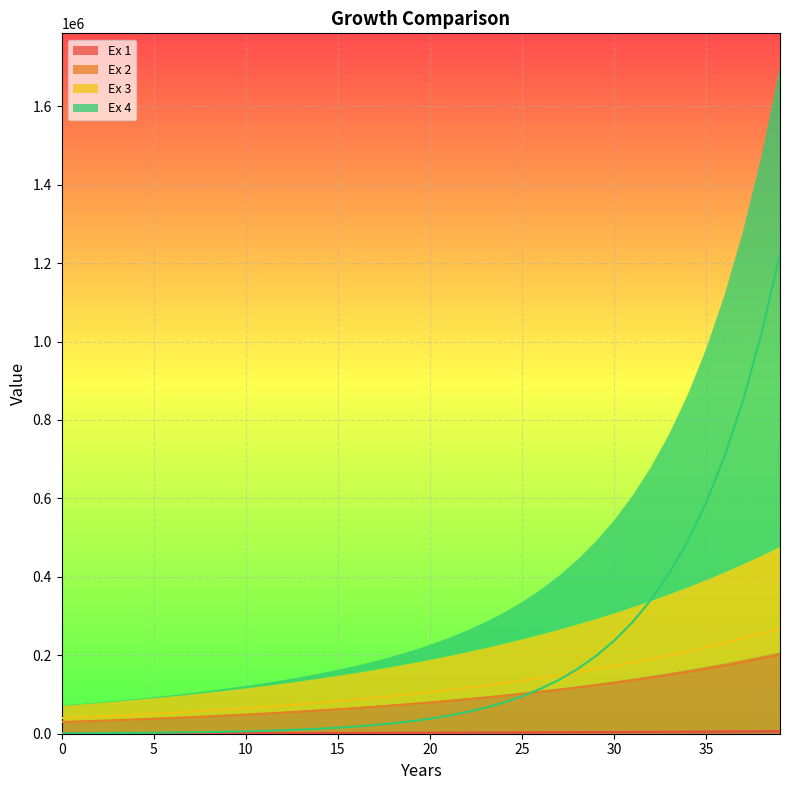

What is the total value across all series at 30?

544234.2